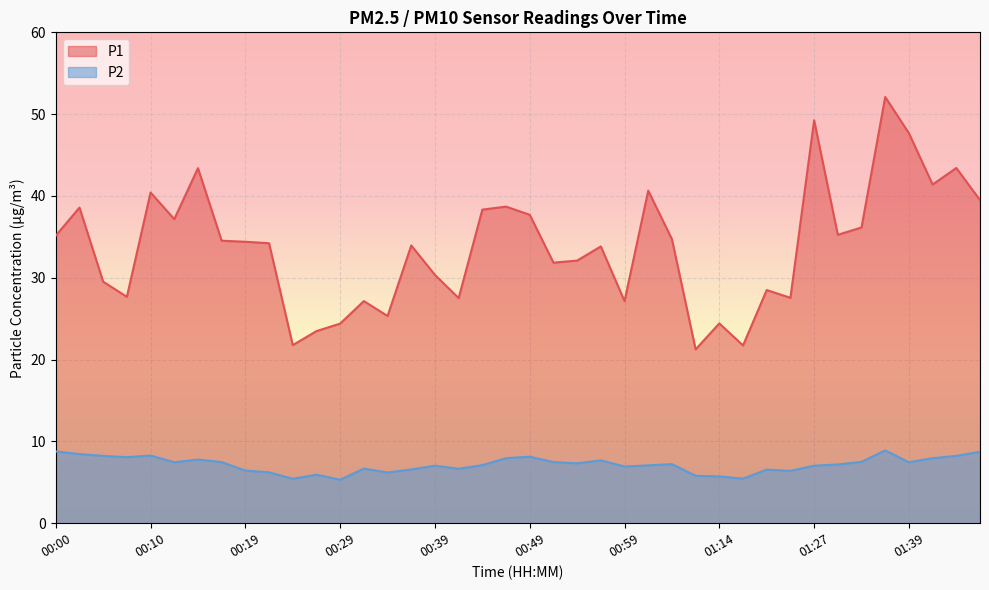

True or false: P2 and P1 intersect in this chart.

False